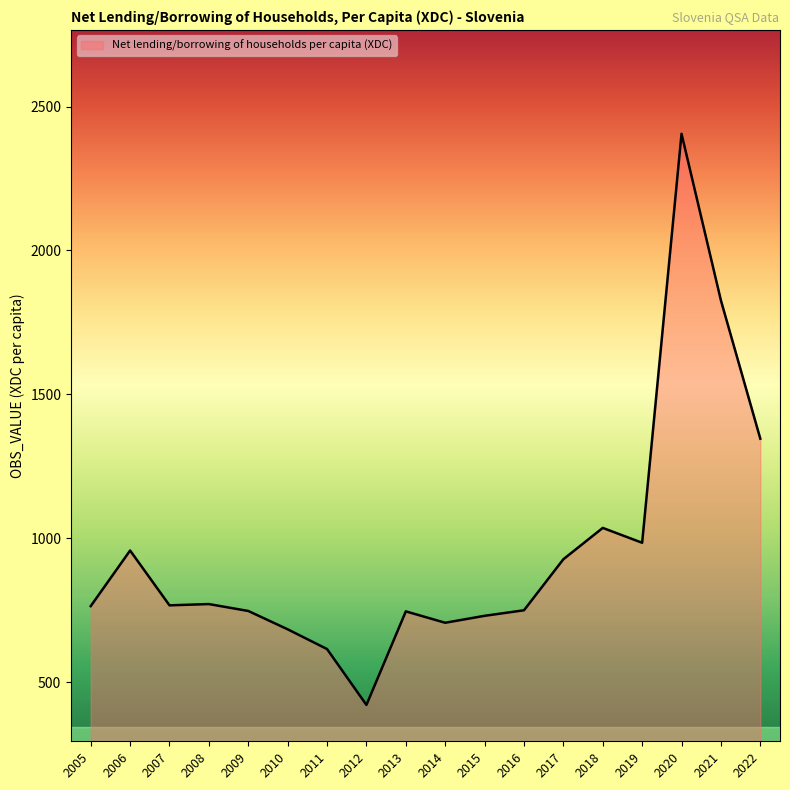

What is the ratio of the value at 2011 to the value at 2010?

0.9